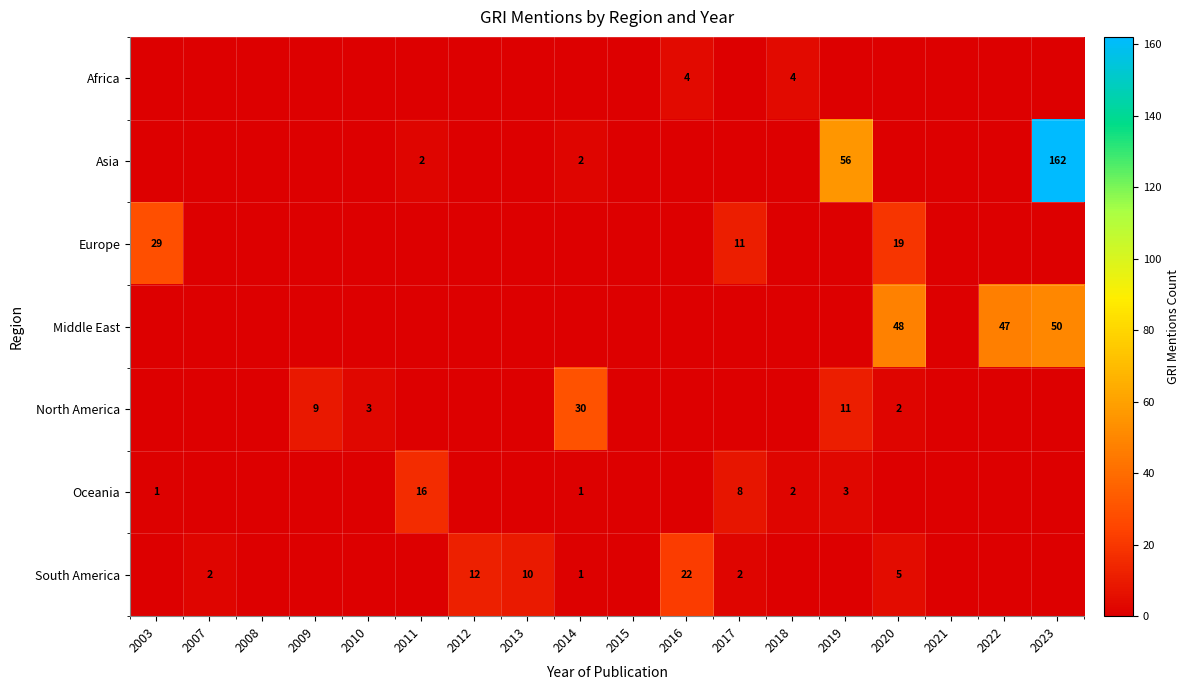

The South America series shows 10 at 2013. True or false?

True